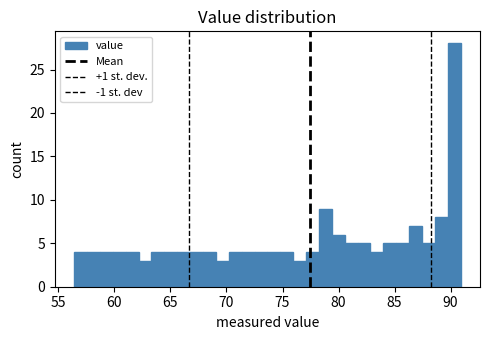

Read against the x-axis, roughly where is the centre of the tallest bar?

90.5